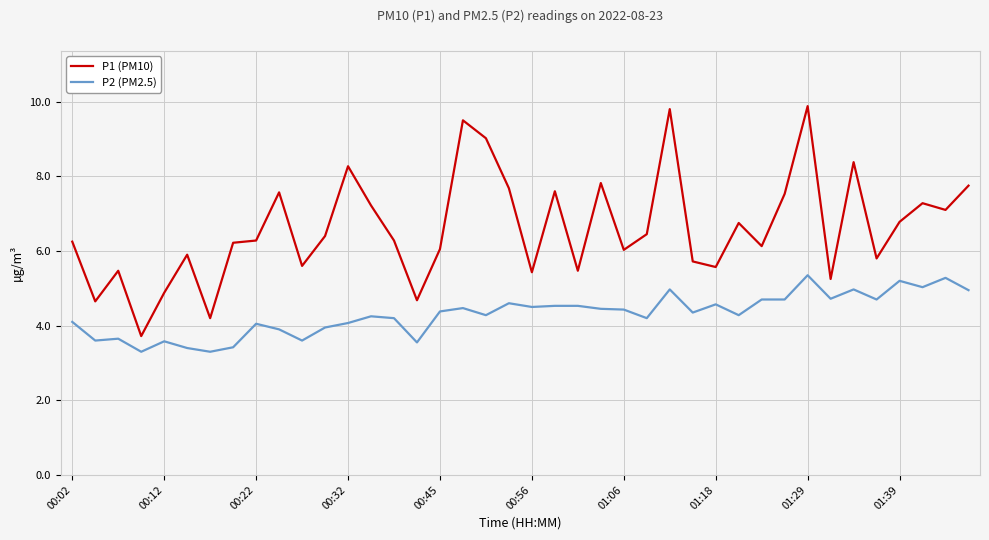

What is the greatest value displayed?

9.9